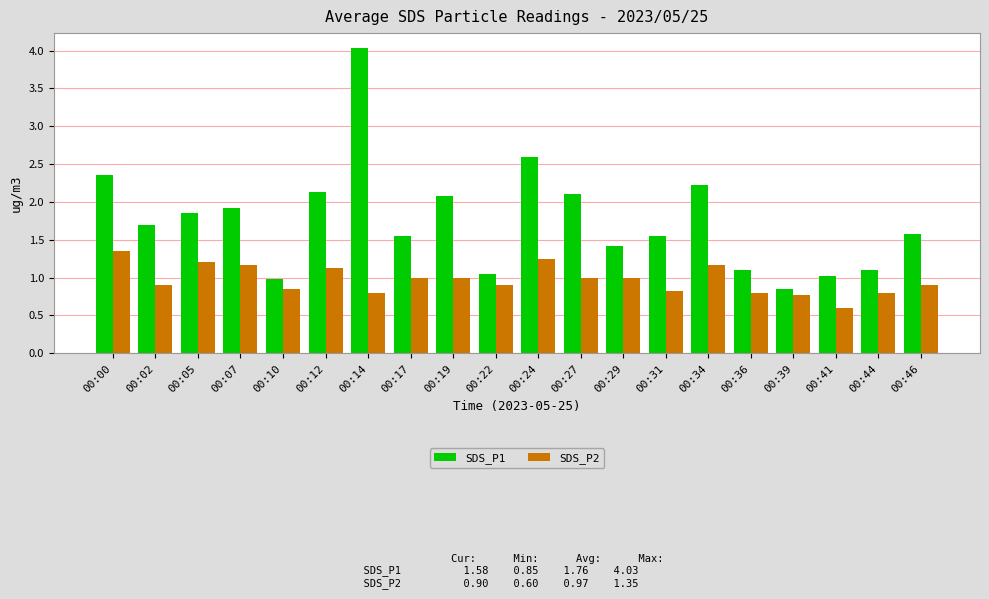

What is the sum of the SDS_P1 values at 00:05 and 00:44?

3.0